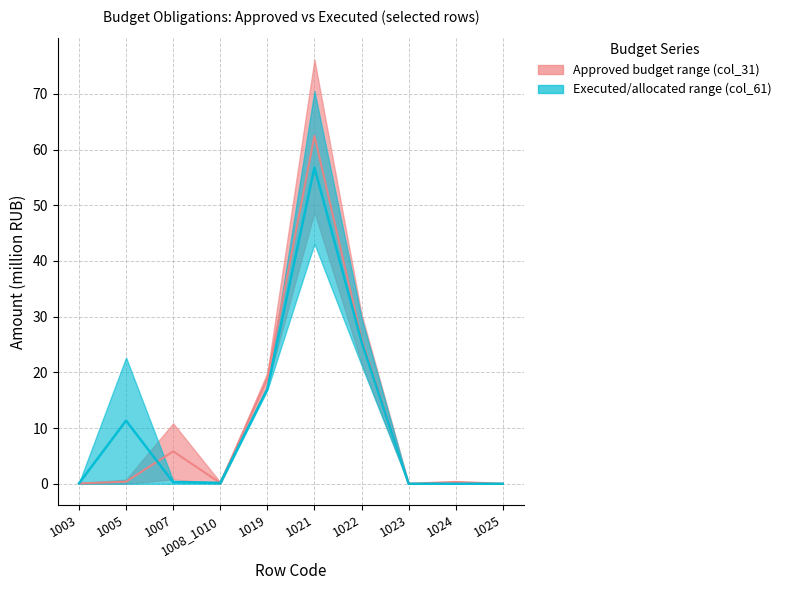

How many lines are shown in the chart?

2